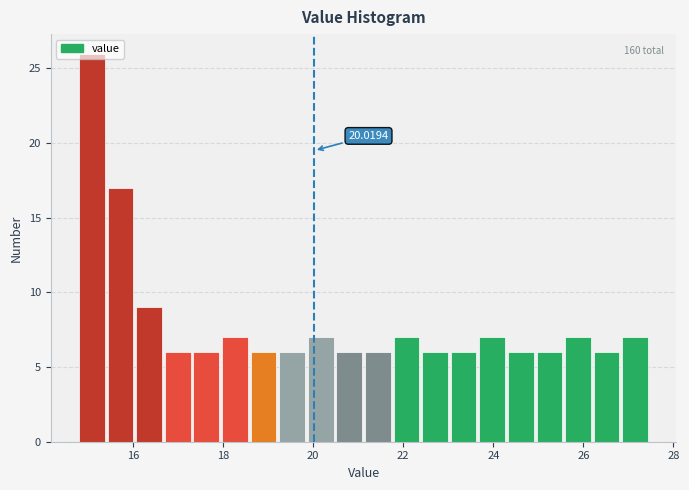

Around what value on the x-axis is the tallest bar? Give the approximate position of its centre, as read against the axis.

15.0